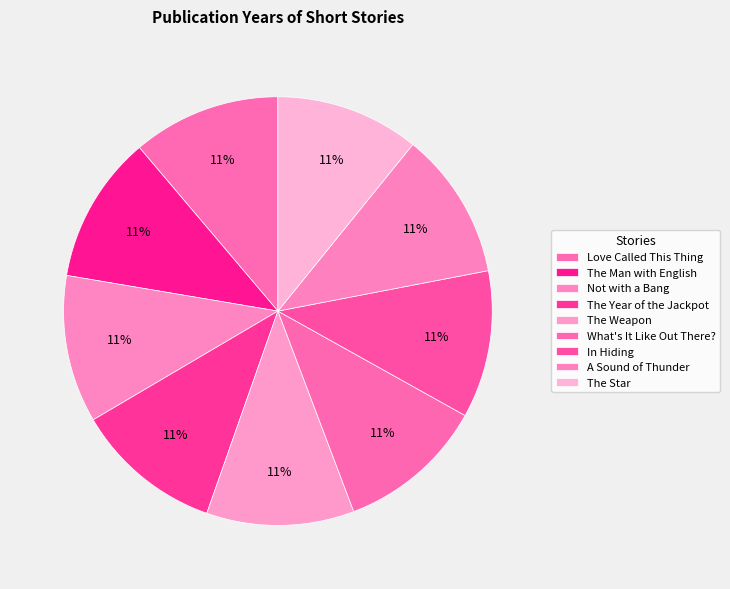

True or false: Not with a Bang accounts for 11% of the total.

True